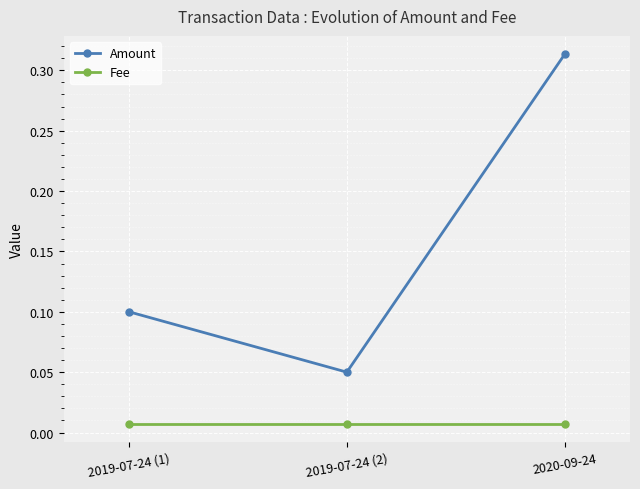

At which label is Amount closest to 0?

2019-07-24 (2)